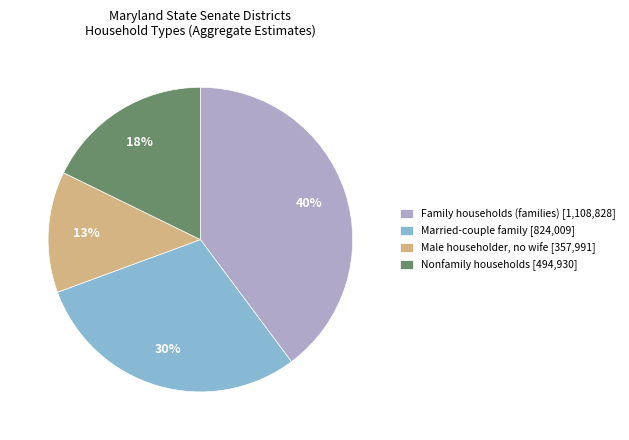

Is the sum of Male householder, no wife [357,991] and Family households (families) [1,108,828] greater than half?

Yes